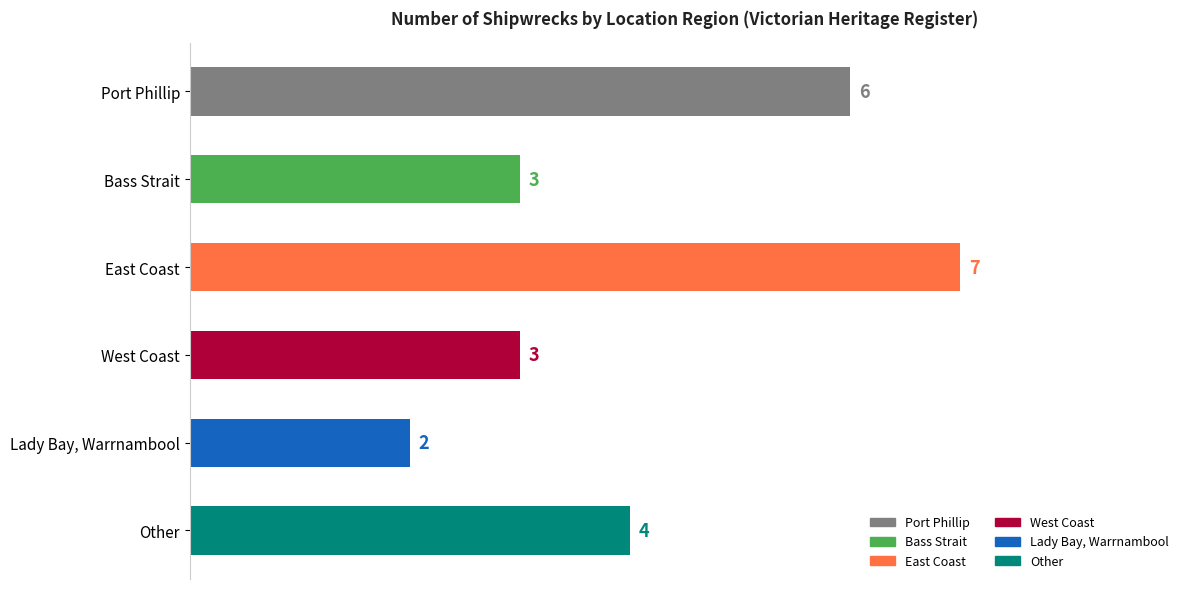

What is the difference between the maximum and minimum values?

5